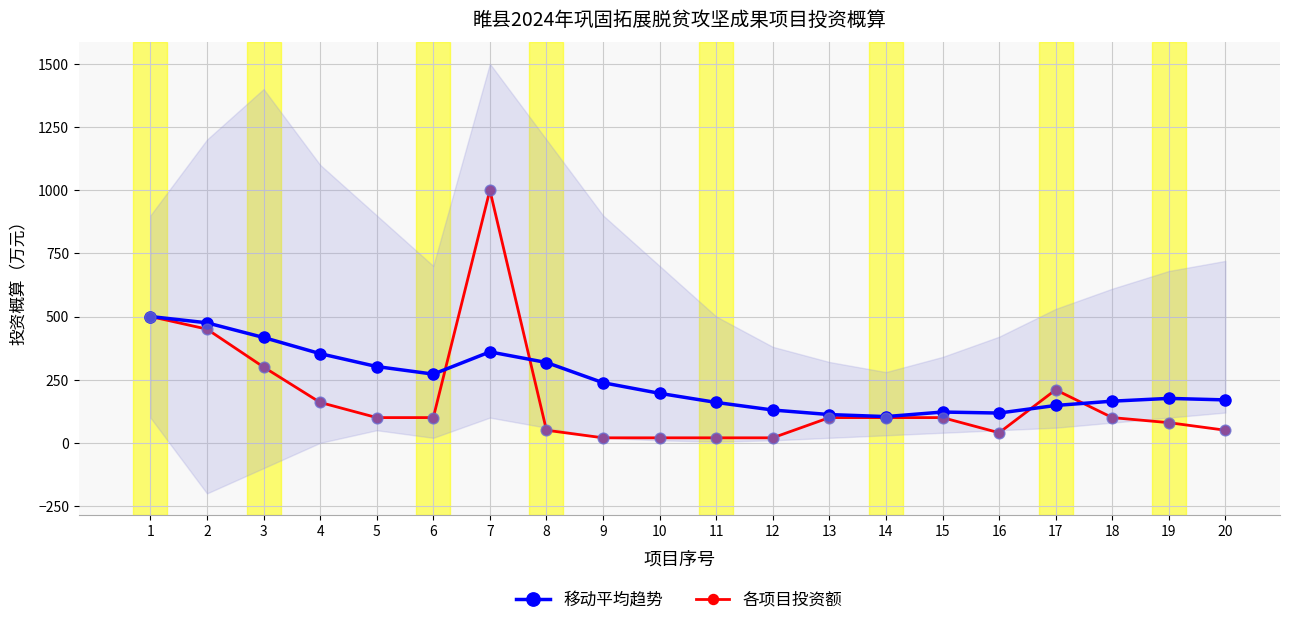

Which series contains the highest Y value?

各项目投资额